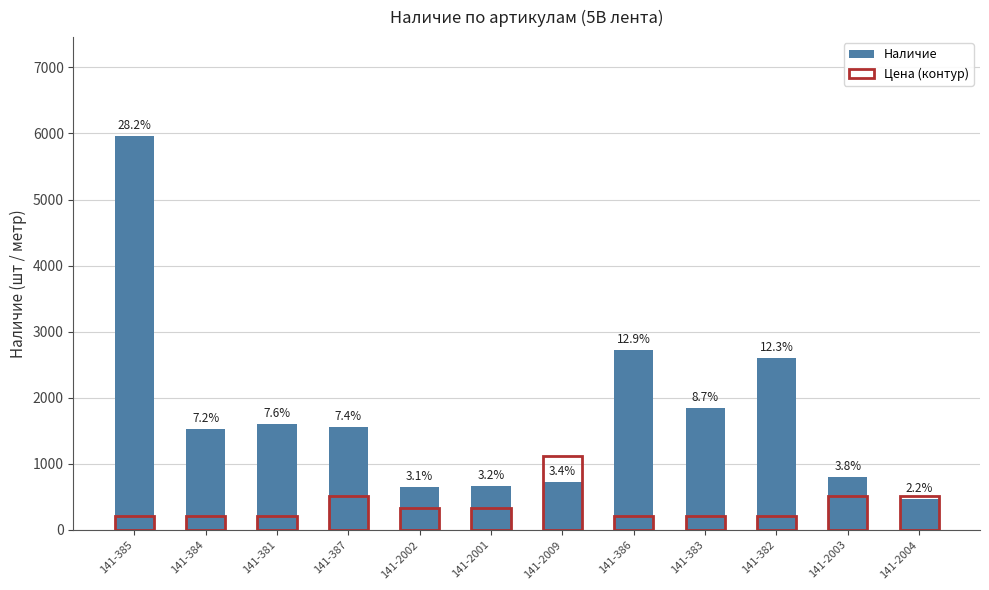

Rank the series by their average value, from highest to lowest.

Наличие, Цена